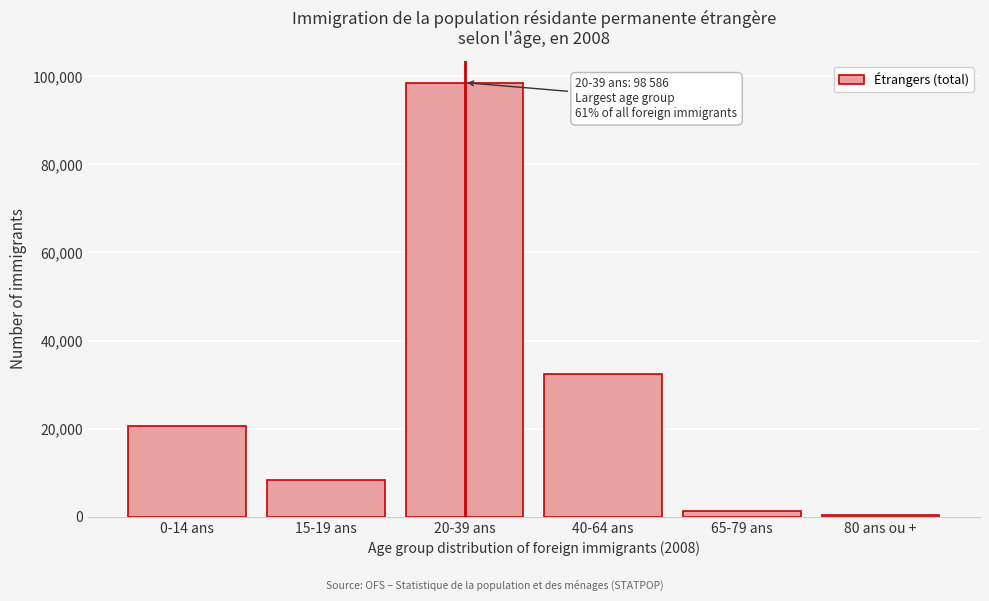

Reading right to left, list all the values displayed in this chart.

80 ans ou +=288	65-79 ans=1375	40-64 ans=32491	20-39 ans=98586	15-19 ans=8340	0-14 ans=20549